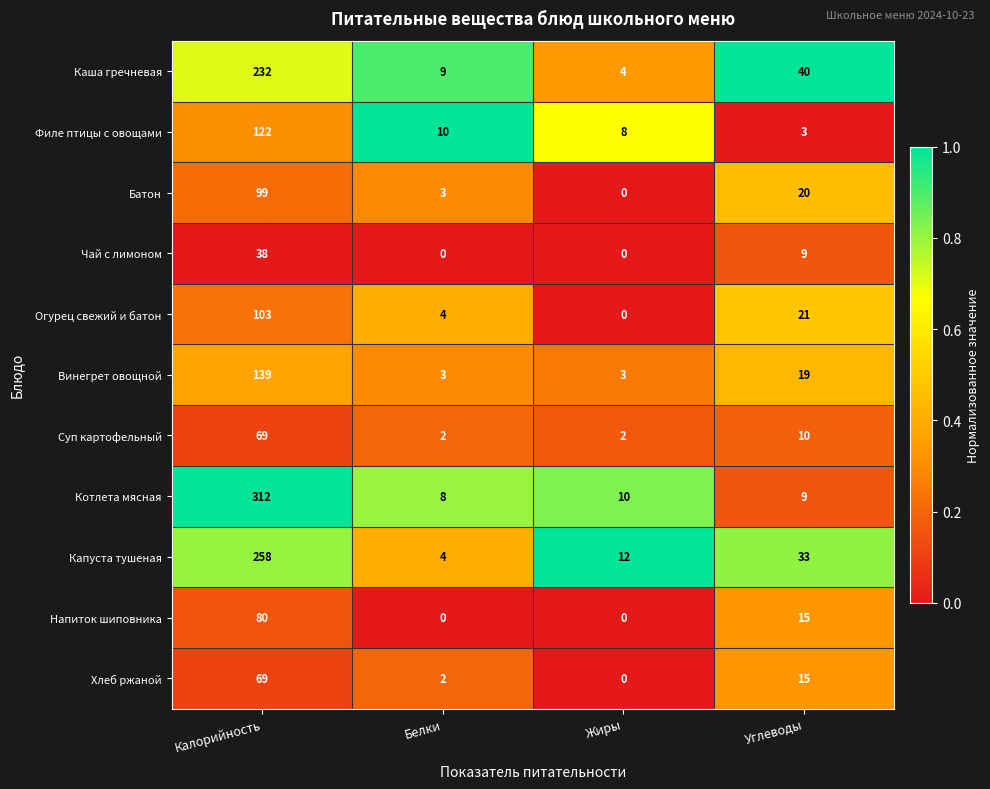

List the labels in order of Котлета мясная value, largest first.

Калорийность, Жиры, Углеводы, Белки